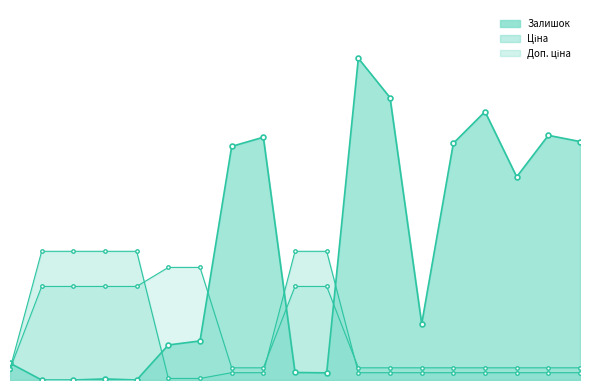

What are all the series names shown in the legend?

Залишок, Ціна, Доп. ціна